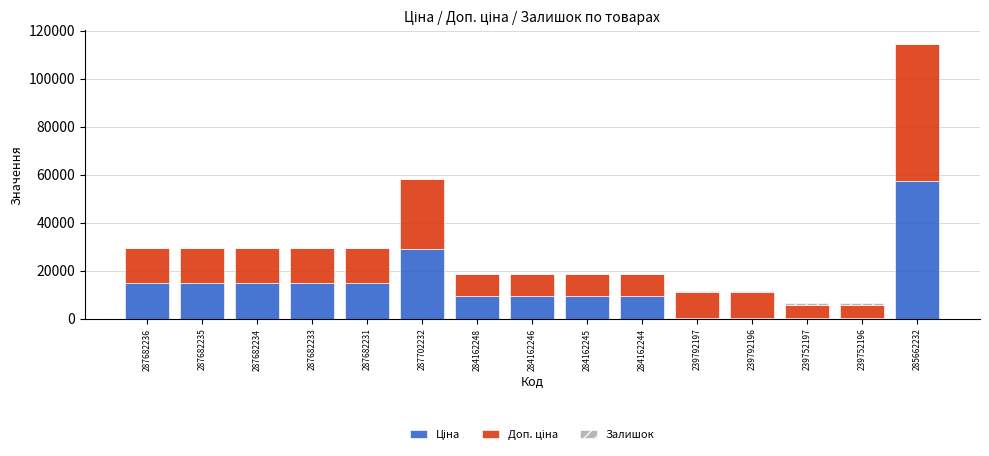

What is the total value across all series at 287702232?

58304.6